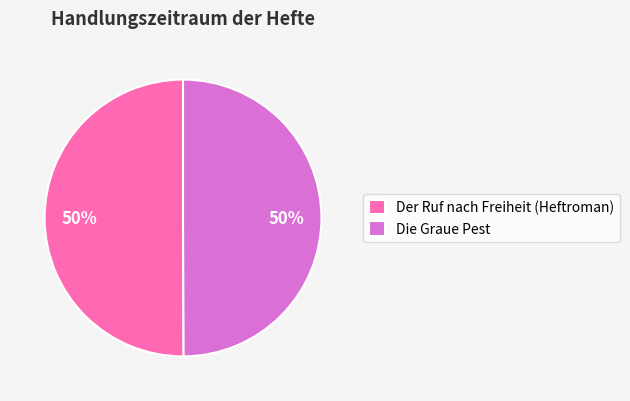

Do Der Ruf nach Freiheit (Heftroman) and Die Graue Pest together represent more than half of the pie?

Yes